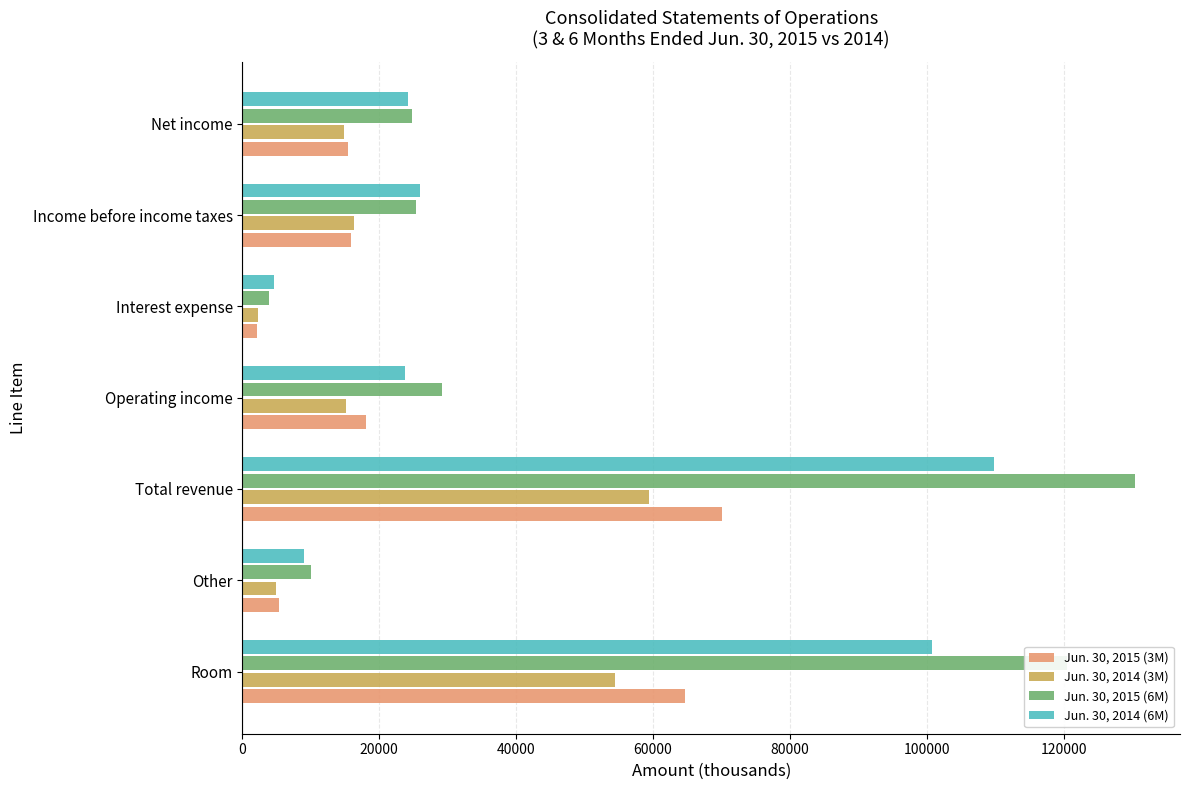

At which label is Jun. 30, 2015 (6M) closest to 67156?

Operating income